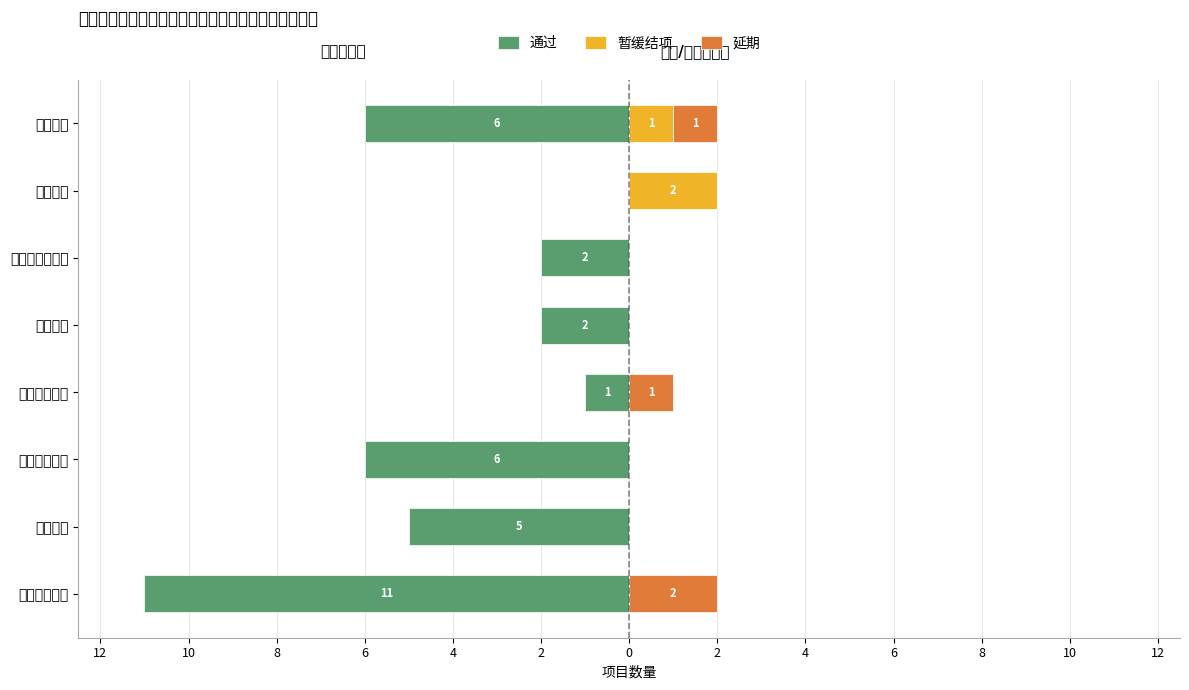

The value of 通过 at 初等教育学院 is -6. True or false?

True